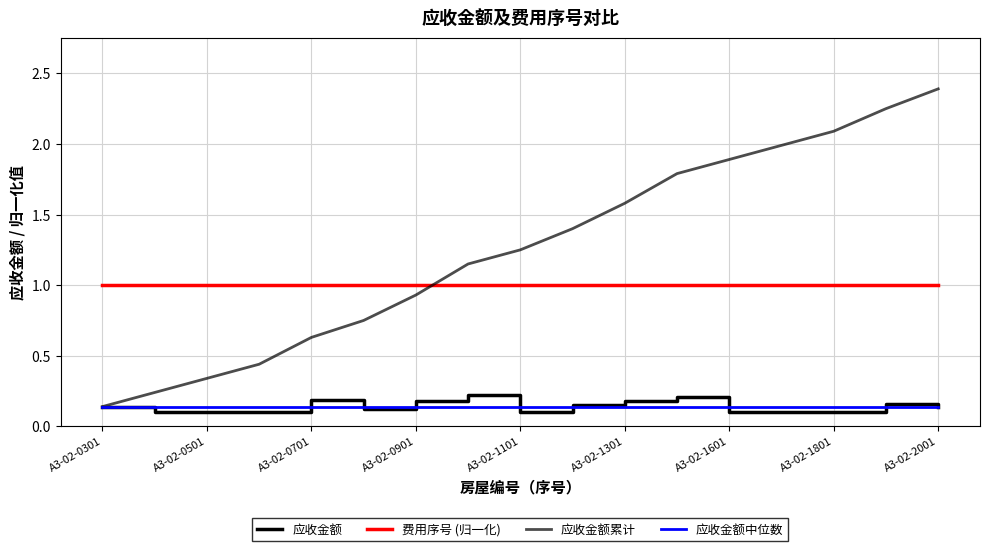

Which series has the largest range (max minus min)?

应收金额累计